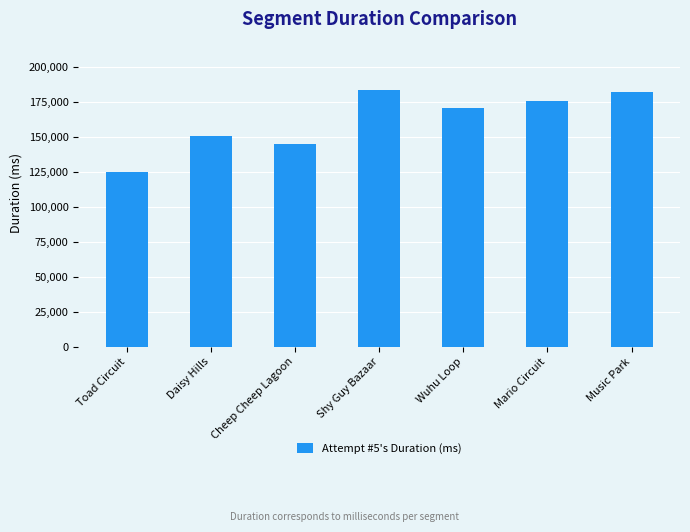

What is the minimum value shown in the chart?

124929